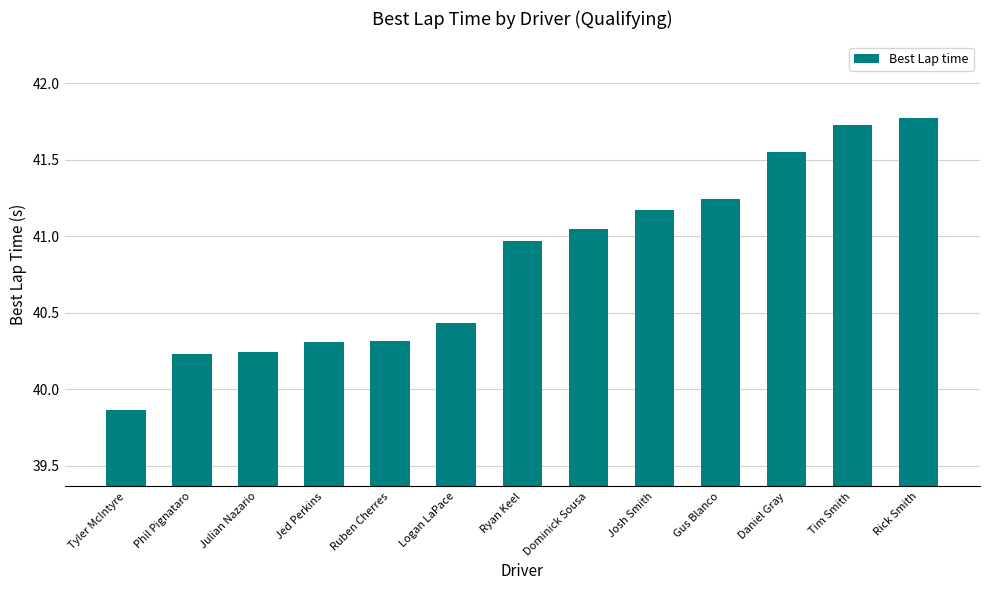

What is the label of the 2nd bar from the right?

Tim Smith